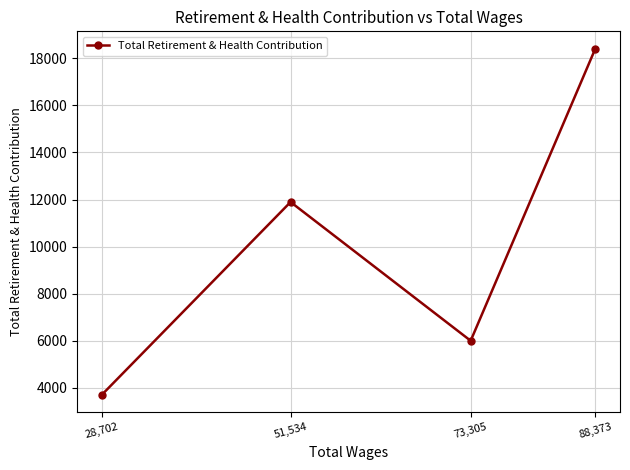

What position from the left is 28,702?

1